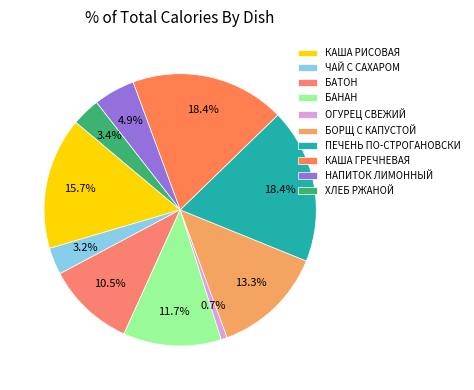

How many segments does this pie chart have?

10